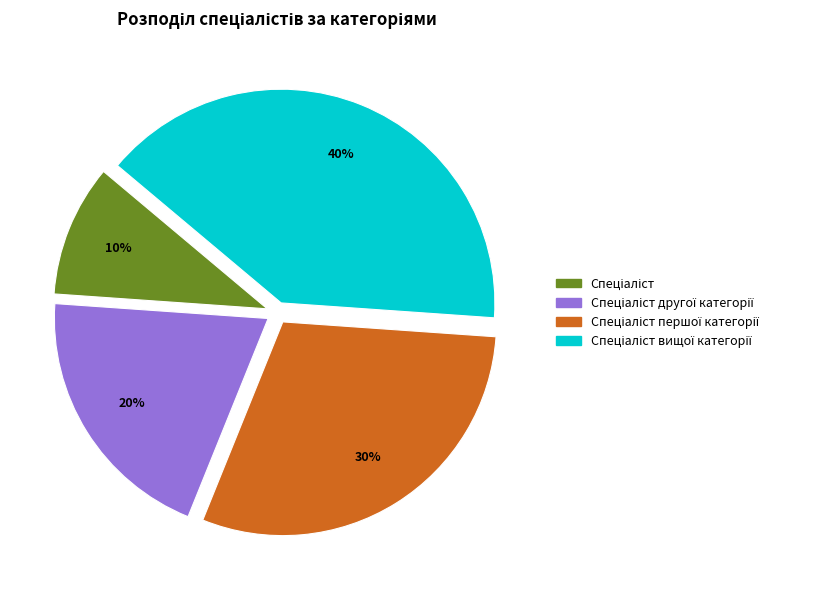

To the nearest percent, what is the difference between the largest and smallest slice percentages?

30%